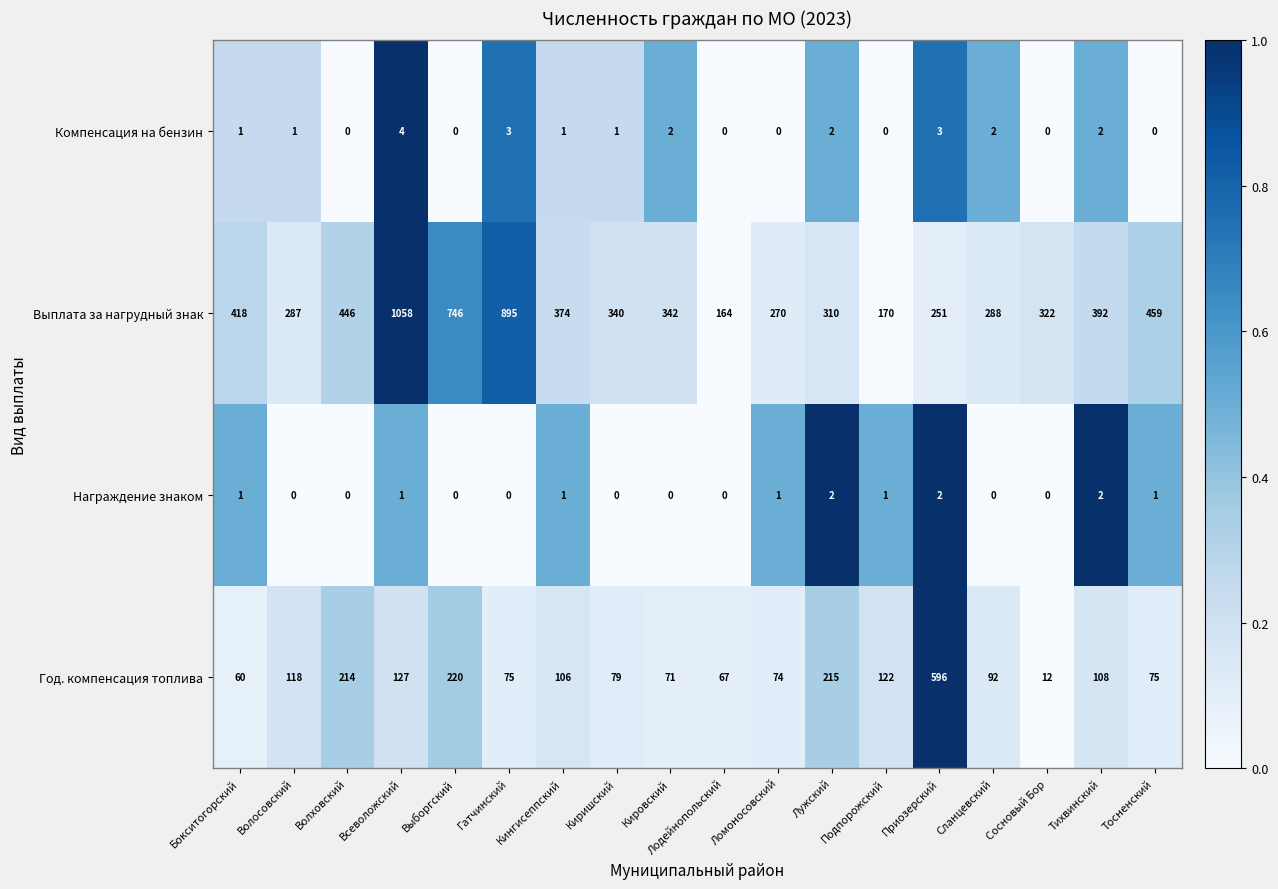

Which category has the highest value in the Компенсация на бензин series?

Всеволожский